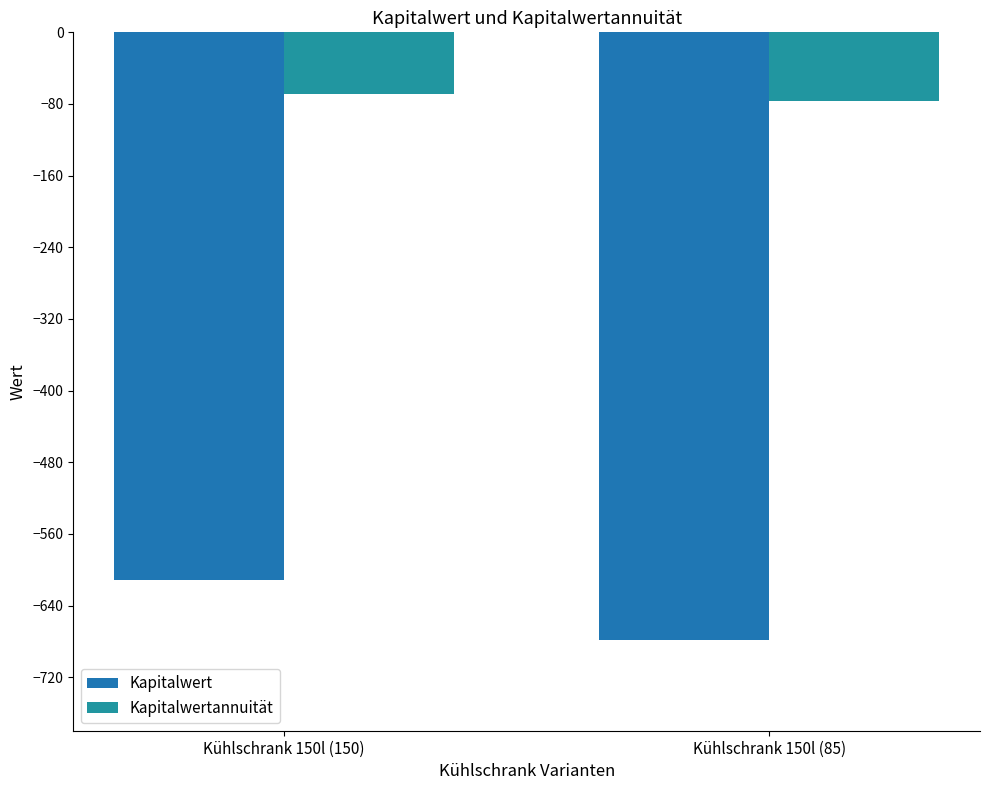

The value of Kapitalwert at Kühlschrank 150l (85) is -245.1. True or false?

False